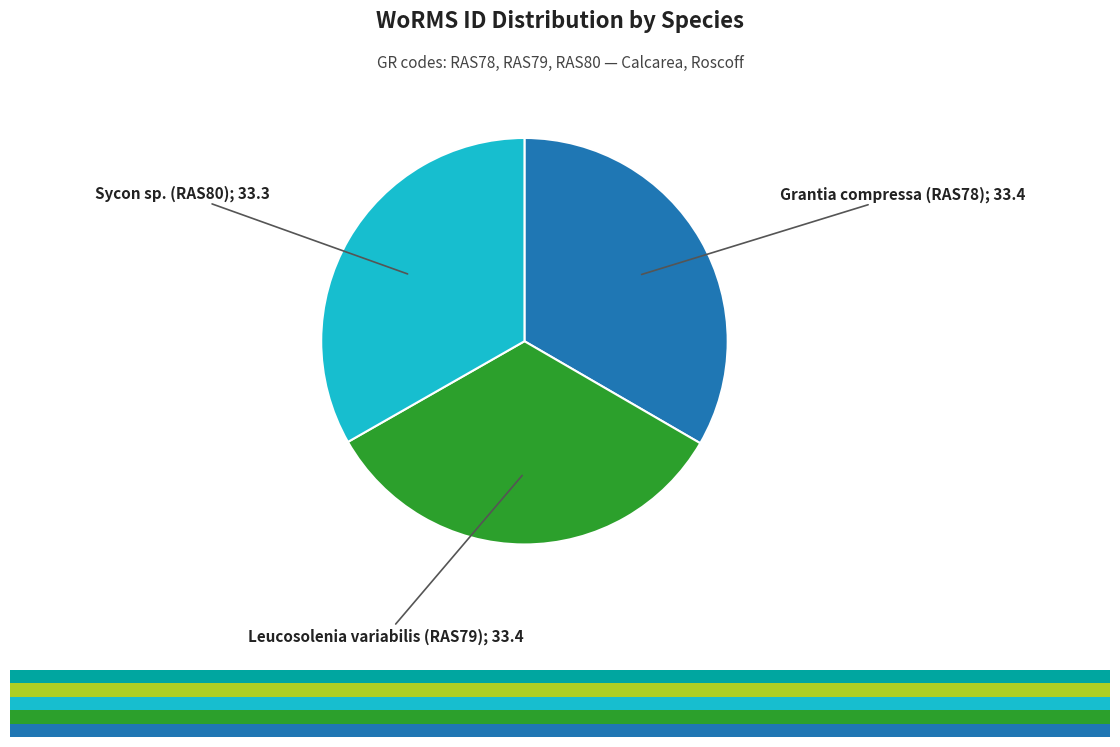

Is there a majority slice in this chart?

No